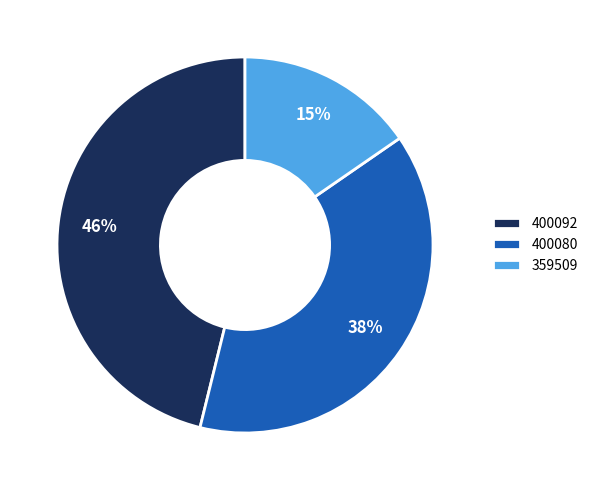

Rank the categories by value from highest to lowest.

400092, 400080, 359509